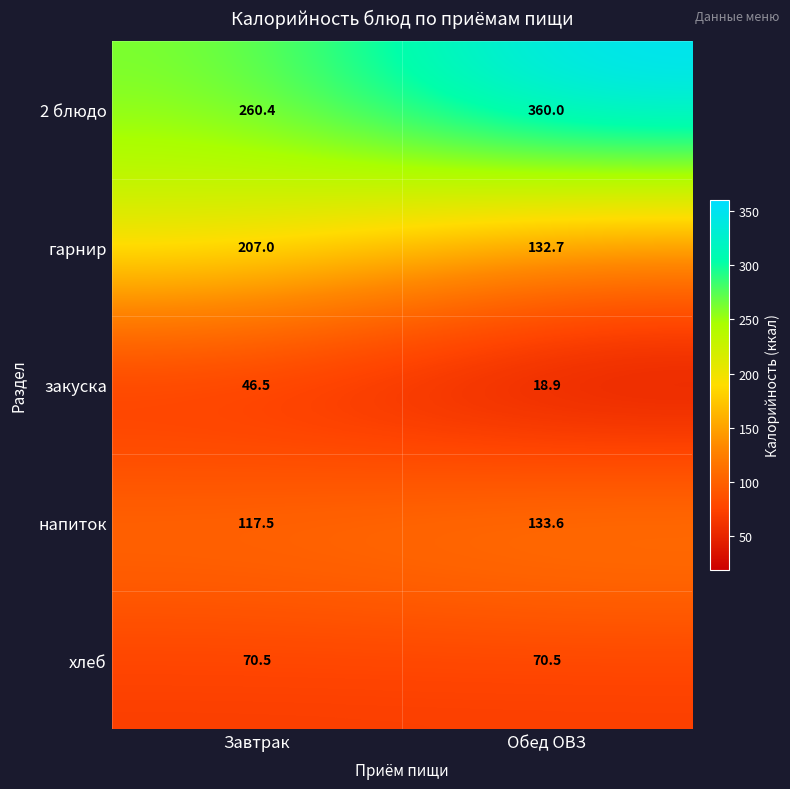

What is the maximum value shown in the chart?

360.0